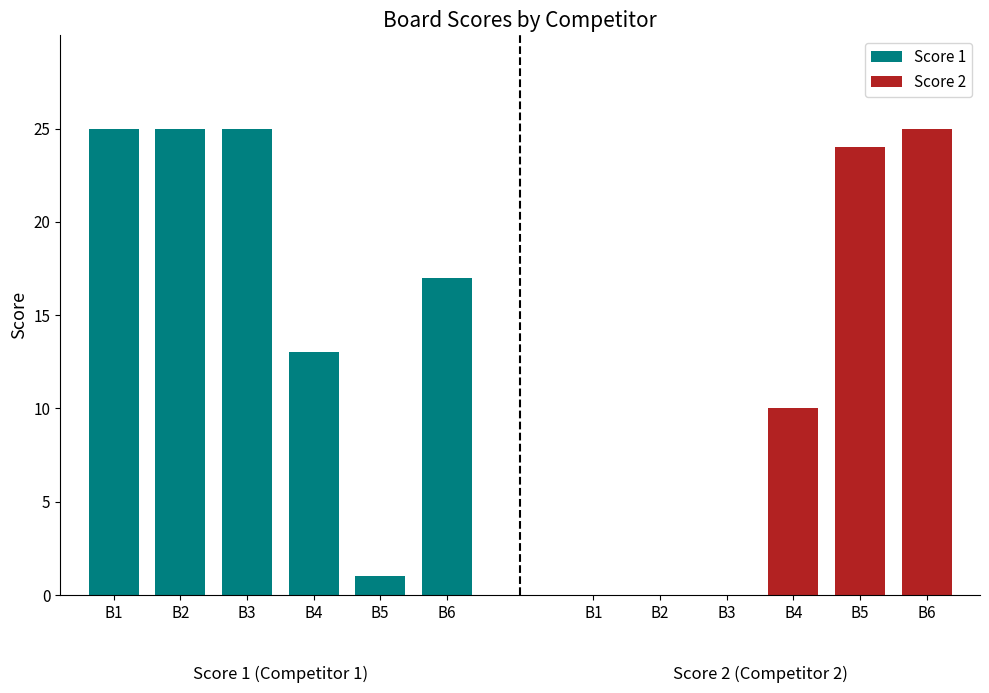

True or false: Score 1 has a value of 25 at B2.

True